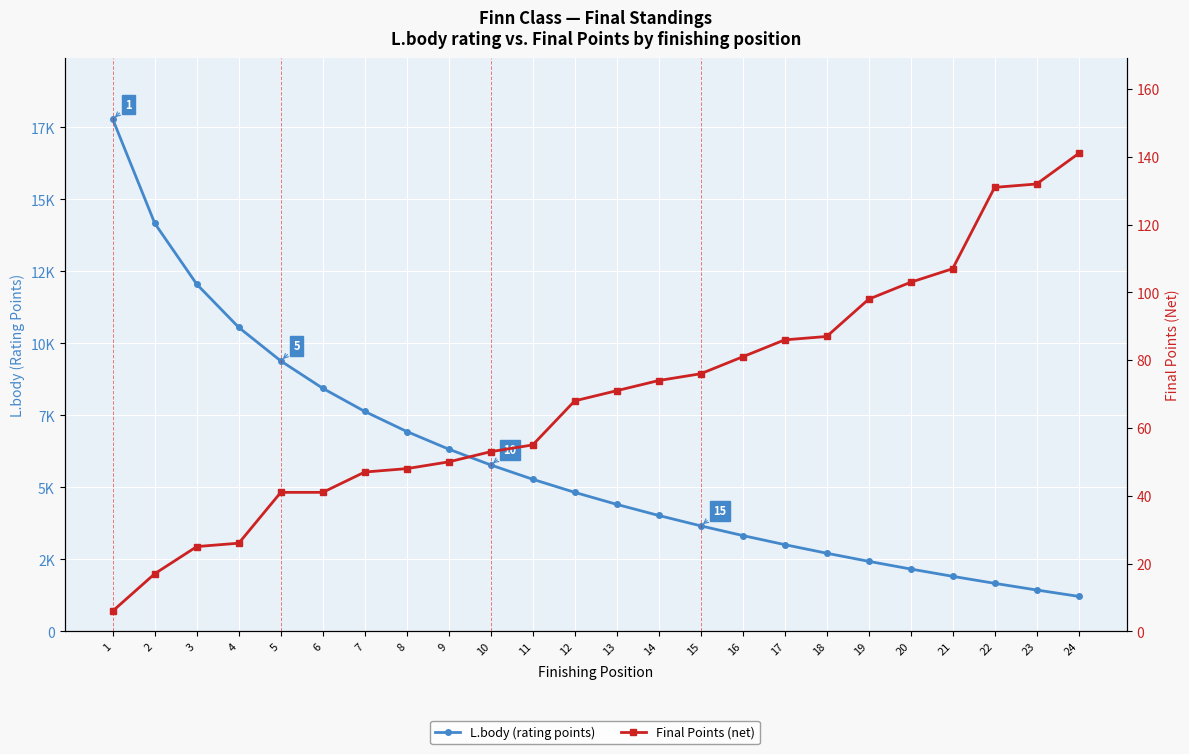

What is the difference between the highest and lowest values at 11?

5223